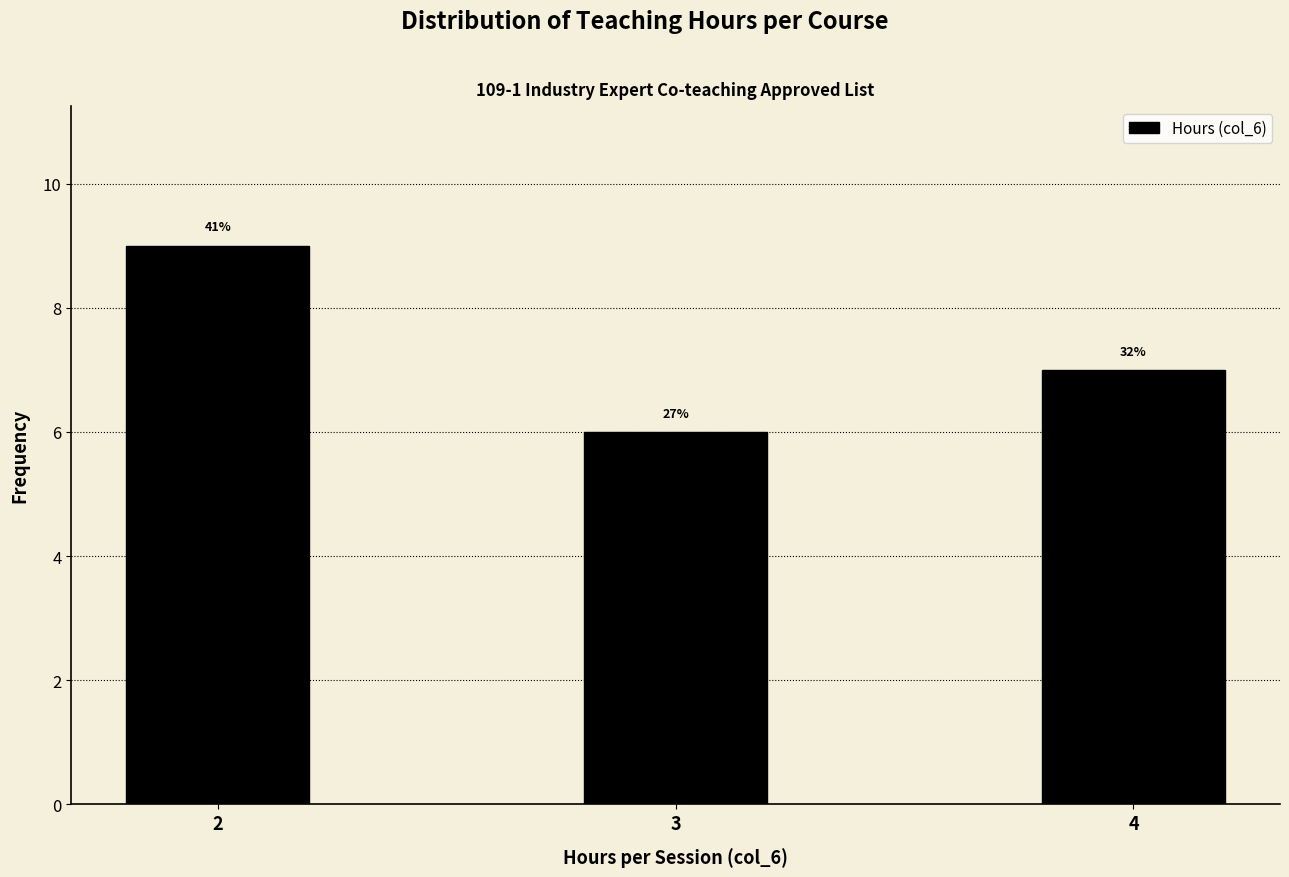

How many bars are there in total?

3